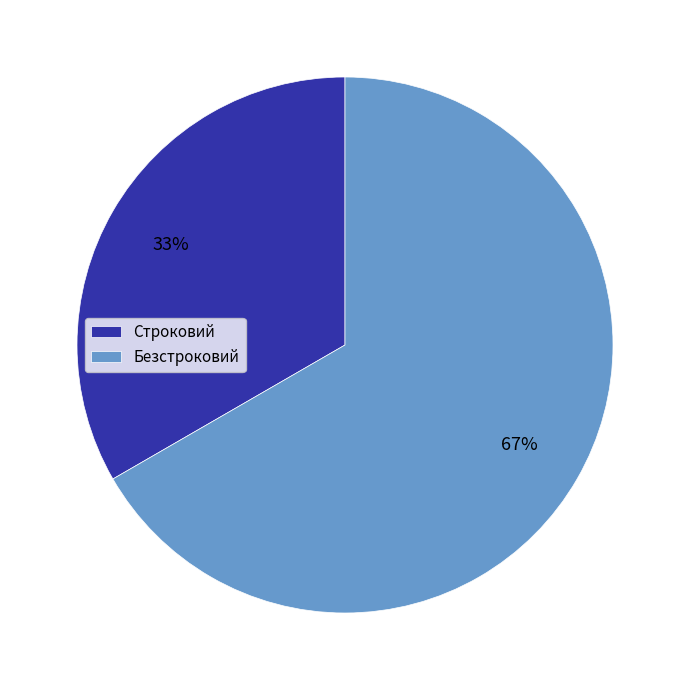

Rank the categories by value from lowest to highest.

Строковий, Безстроковий